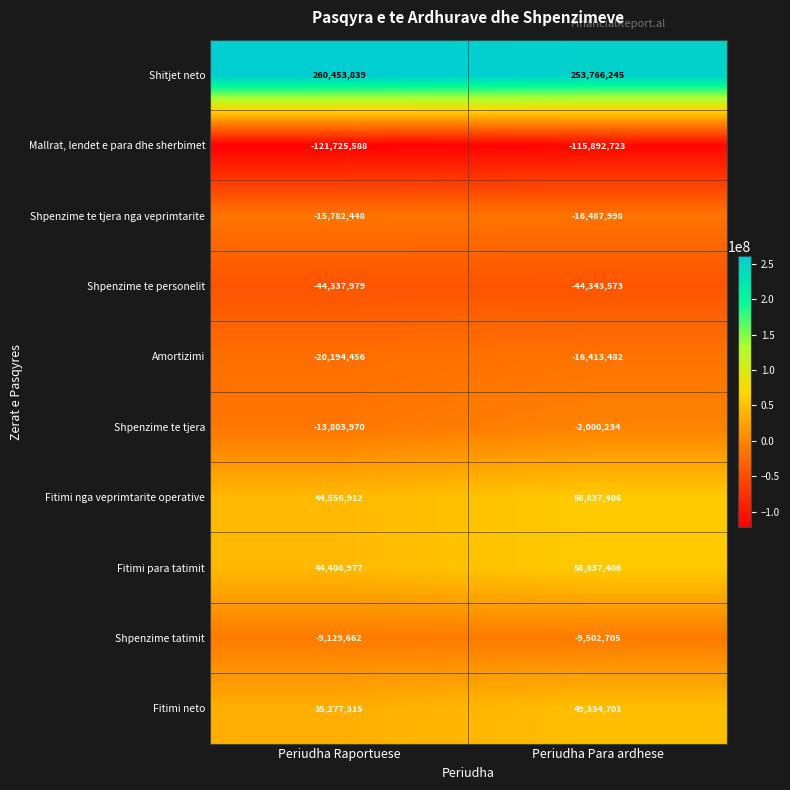

Reading right to left, transcribe all the data shown in this chart.

Shitjet neto: Periudha Para ardhese=253766245	Periudha Raportuese=260453839
Mallrat, lendet e para dhe sherbimet: Periudha Para ardhese=-115892723	Periudha Raportuese=-121725588
Shpenzime te tjera nga veprimtarite: Periudha Para ardhese=-16487998	Periudha Raportuese=-15782448
Shpenzime te personelit: Periudha Para ardhese=-44343573	Periudha Raportuese=-44337979
Amortizimi: Periudha Para ardhese=-16413482	Periudha Raportuese=-20194456
Shpenzime te tjera: Periudha Para ardhese=-2000234	Periudha Raportuese=-13803970
Fitimi nga veprimtarite operative: Periudha Para ardhese=58837406	Periudha Raportuese=44556912
Fitimi para tatimit: Periudha Para ardhese=58837406	Periudha Raportuese=44406977
Shpenzime tatimit: Periudha Para ardhese=-9502705	Periudha Raportuese=-9129662
Fitimi neto: Periudha Para ardhese=49334701	Periudha Raportuese=35277315